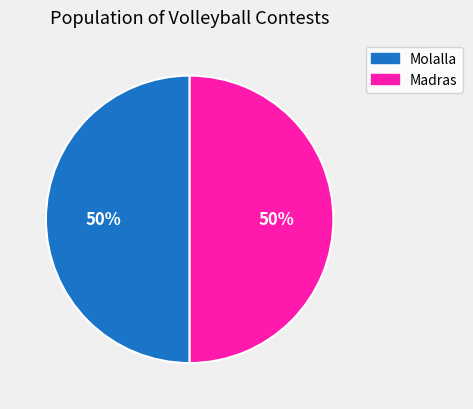

Approximately how many times larger is the value at Madras compared to Molalla?

1.0